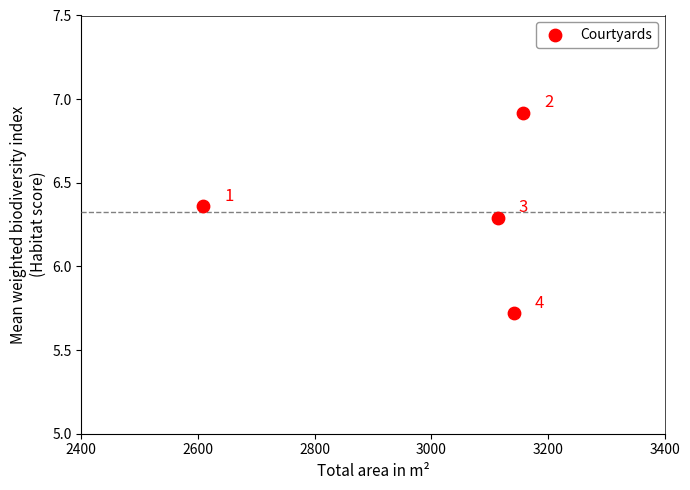

What Y value in the scatter plot is closest to 6?

5.7